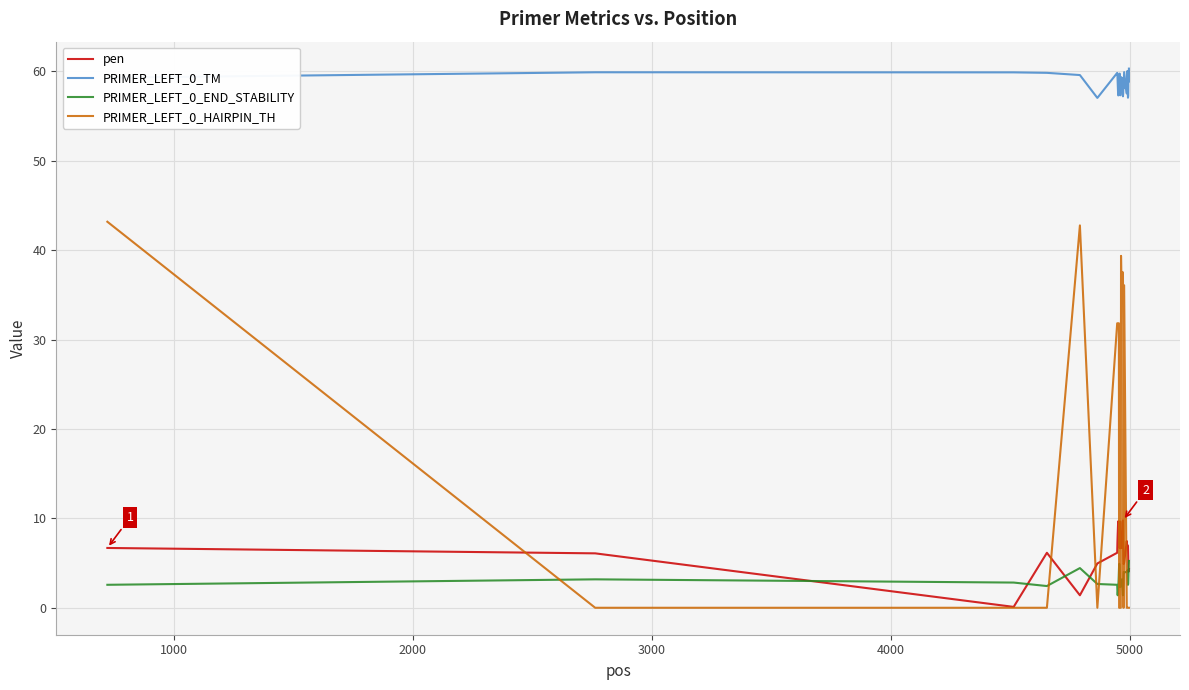

How many distinct data groups are displayed?

4